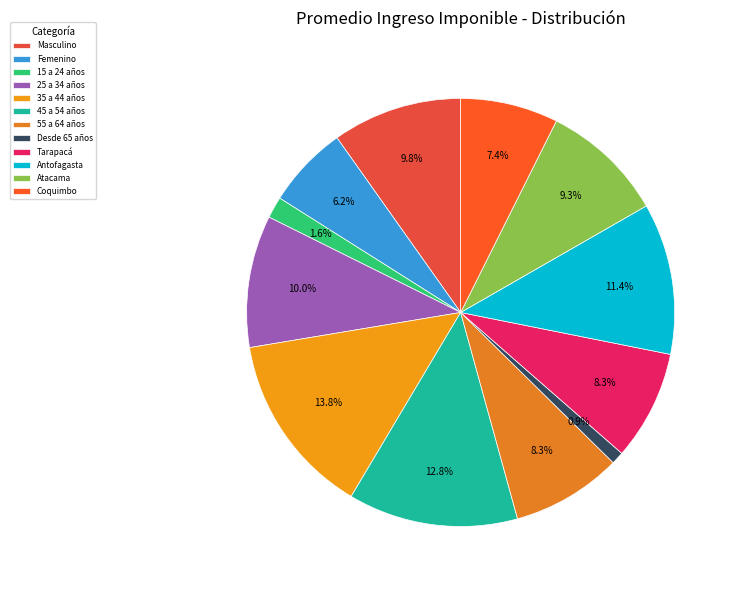

To the nearest percent, what is the combined percentage of Desde 65 años and Antofagasta?

12%